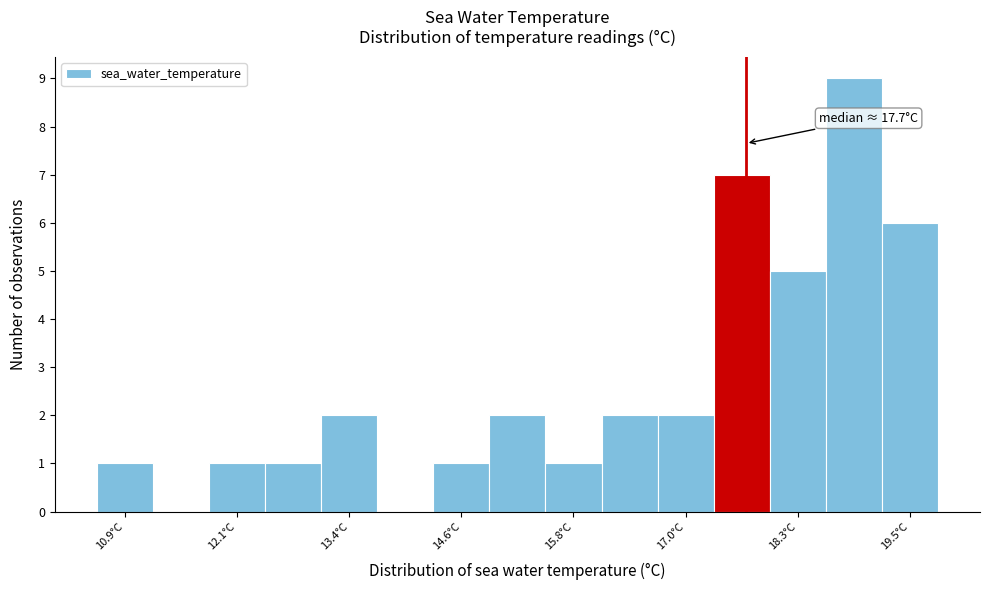

Around what value on the x-axis is the tallest bar? Give the approximate position of its centre, as read against the axis.

18.8